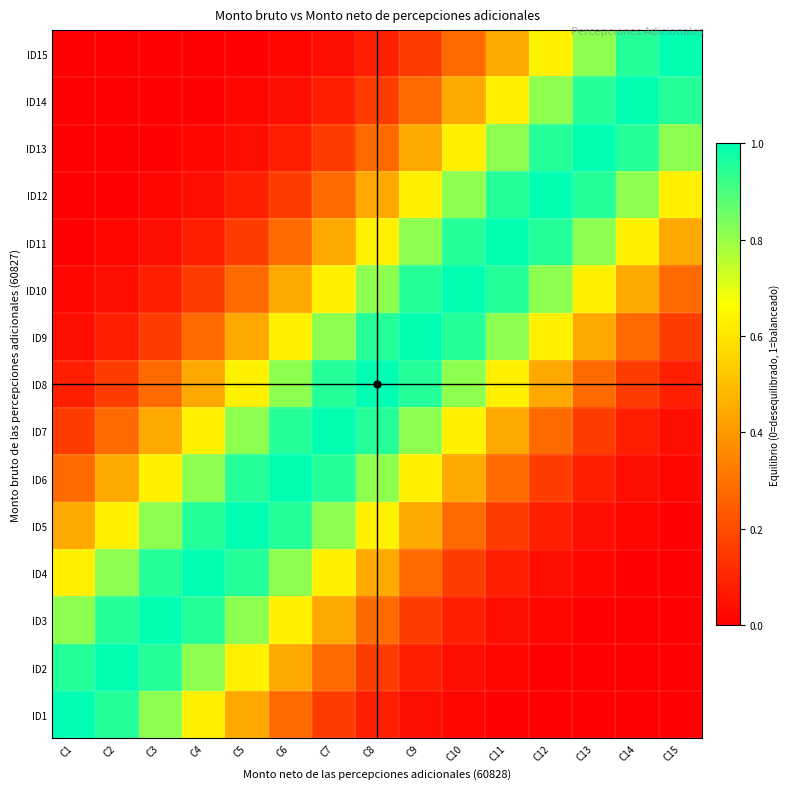

Which has a higher value, C2 or C8?

C2